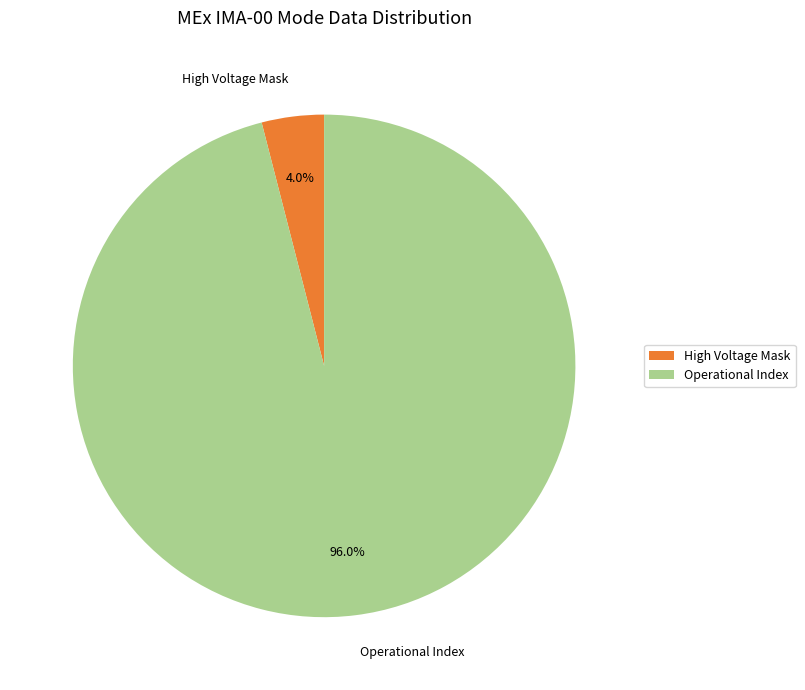

Does Operational Index represent more than half of the total?

Yes